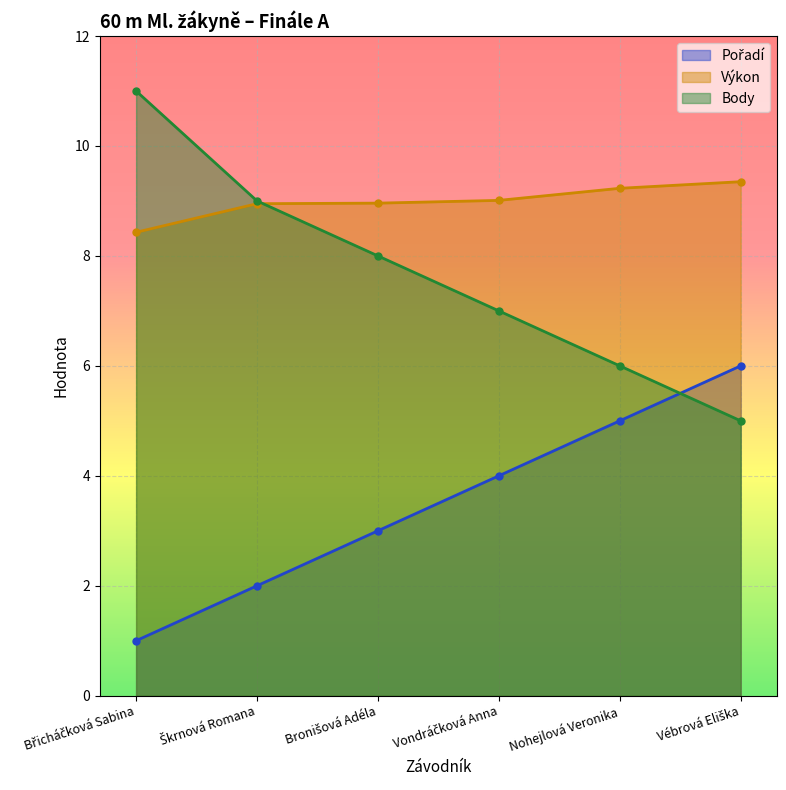

True or false: Výkon has a value of 14.7 at Bronišová Adéla.

False